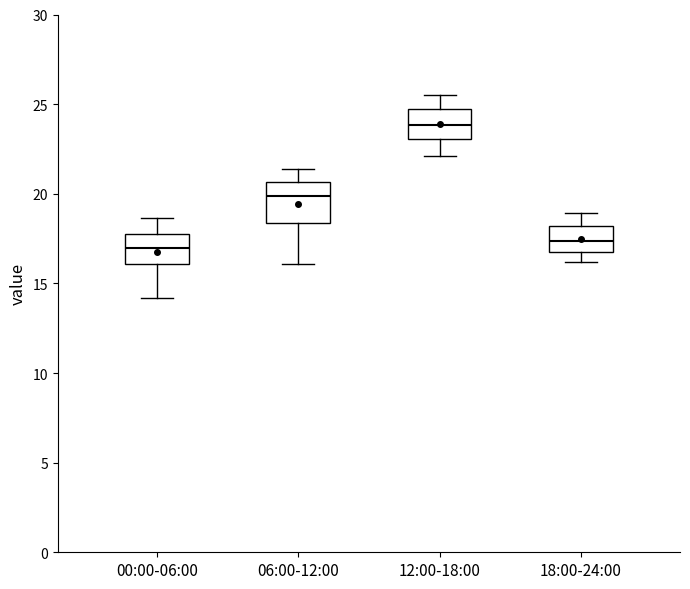

Reading left to right, read every box against the y-axis: the position of its median line, the range the box covers, and the ends of its whiskers. The values are not printed on the chart, so give them approximately, as read against the axis.

00:00-06:00: median 17.0, box 16.0 to 18.0, whiskers 14.0 to 18.5
06:00-12:00: median 20.0, box 18.5 to 20.5, whiskers 16.0 to 21.5
12:00-18:00: median 24.0, box 23.0 to 25.0, whiskers 22.0 to 25.5
18:00-24:00: median 17.5, box 17.0 to 18.0, whiskers 16.0 to 19.0